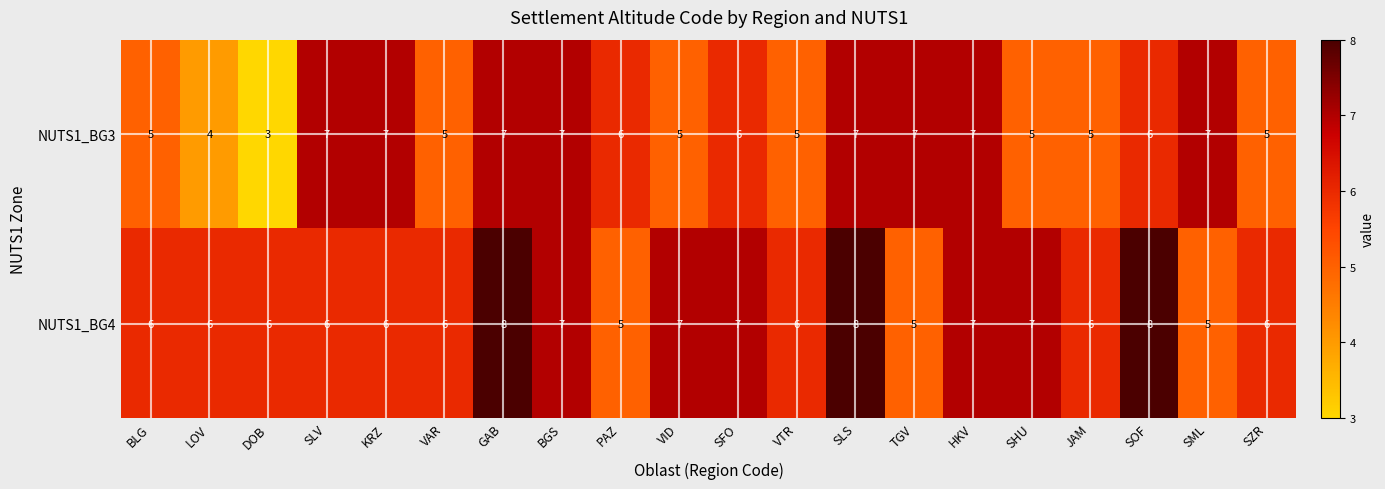

The NUTS1_BG4 series shows 10 at HKV. True or false?

False